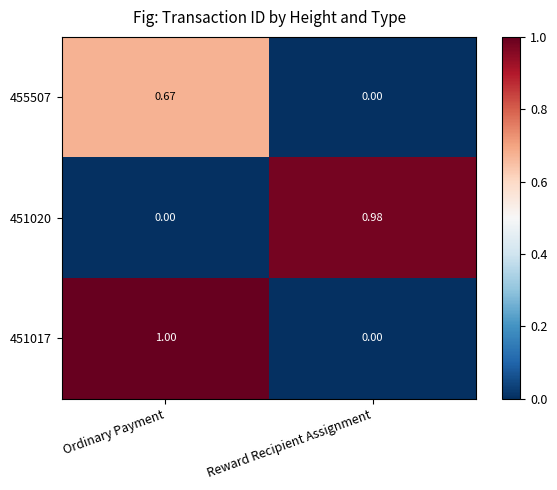

List the labels in order of 451020 value, largest first.

Reward Recipient Assignment, Ordinary Payment